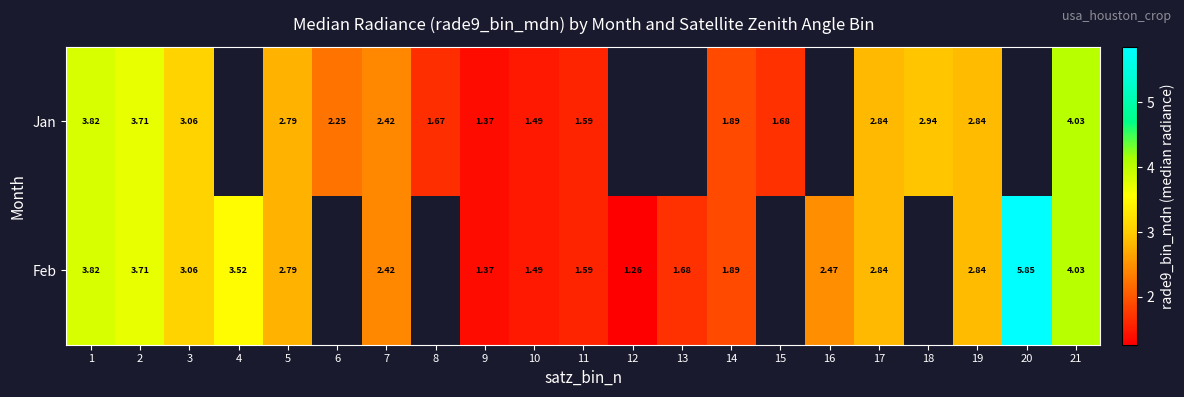

Is the value of Jan at 2 greater than the value of Feb at 7?

Yes